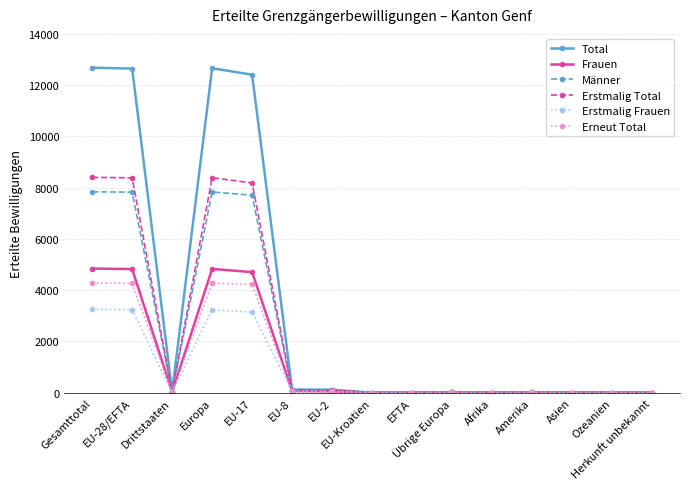

Which series has the largest total across all categories?

Total